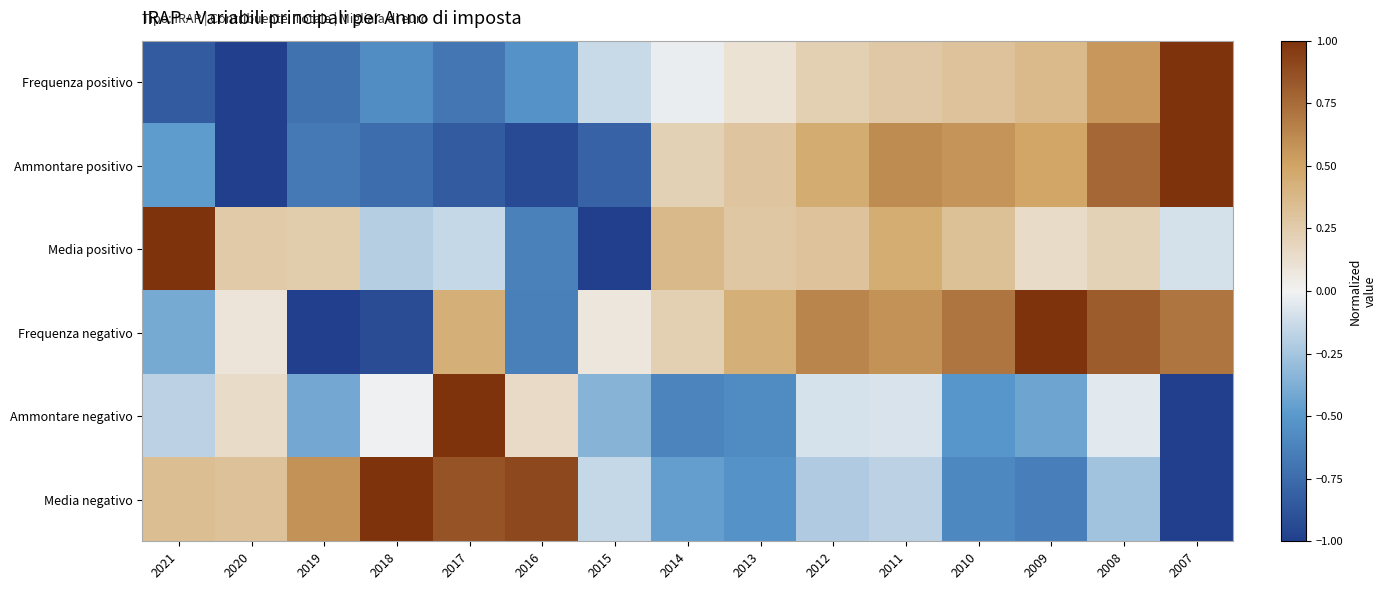

Which label corresponds to the smallest value in the chart?

2020